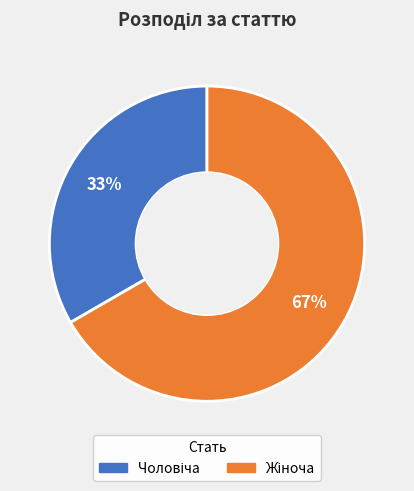

To the nearest percent, what is the average slice percentage?

50%